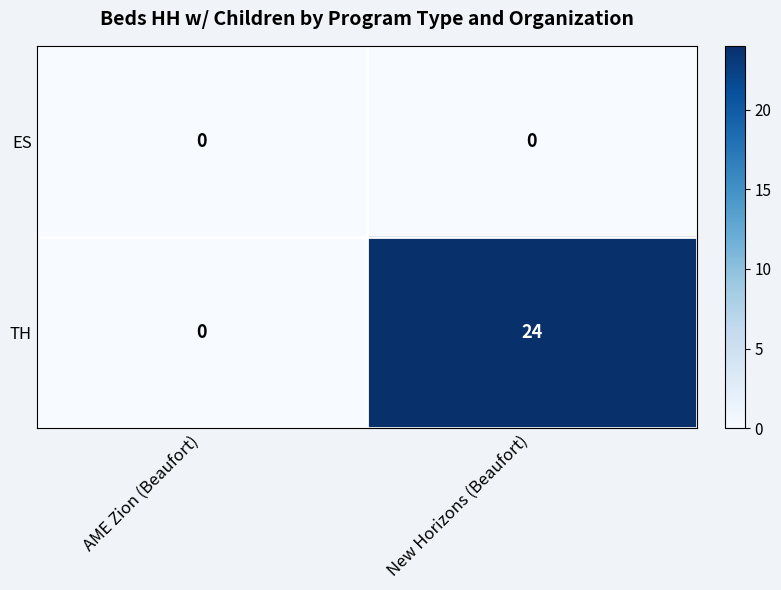

Reading left to right, what are all the values shown in this chart?

ES: AME Zion (Beaufort)=0	New Horizons (Beaufort)=0
TH: AME Zion (Beaufort)=0	New Horizons (Beaufort)=24